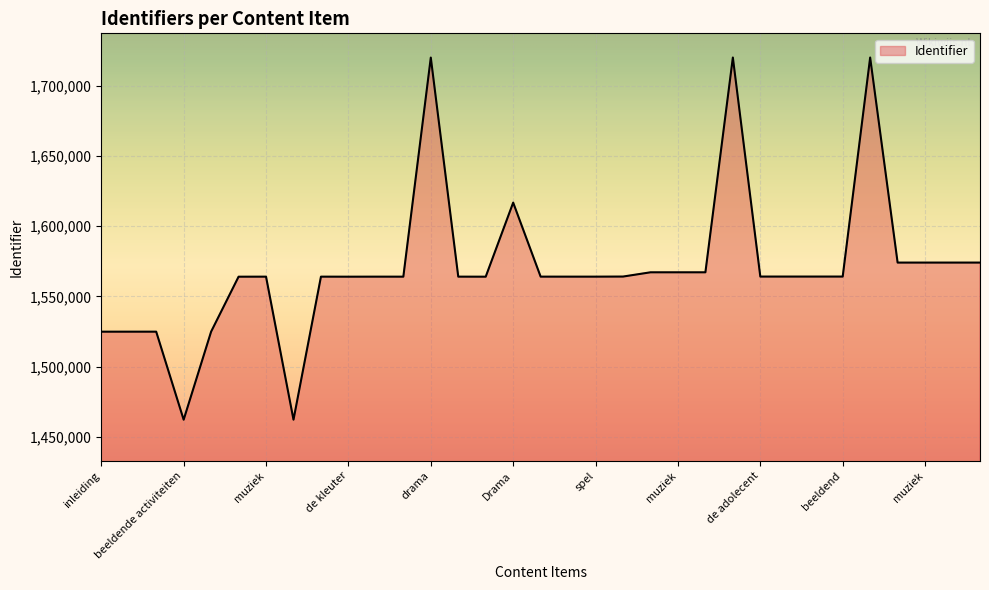

What is the minimum value shown in the chart?

1462382